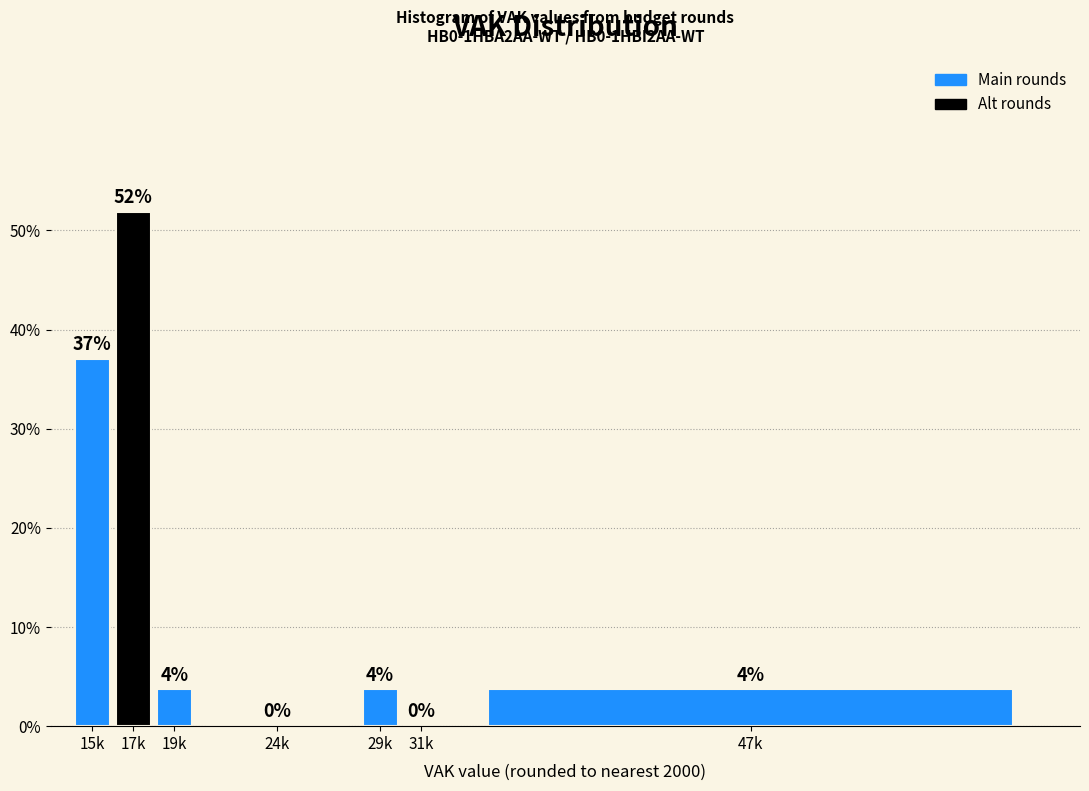

What value does the data have at 29k?

3.7